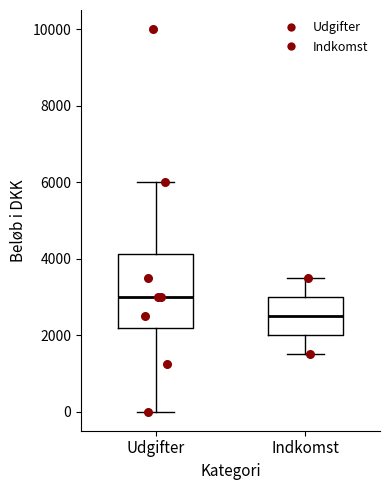

Reading left to right, read every box against the y-axis: the position of its median line, the range the box covers, and the ends of its whiskers. The values are not printed on the chart, so give them approximately, as read against the axis.

Udgifter: median 3000, box 2200 to 4200, whiskers 0 to 6000
Indkomst: median 2600, box 2000 to 3000, whiskers 1600 to 3600